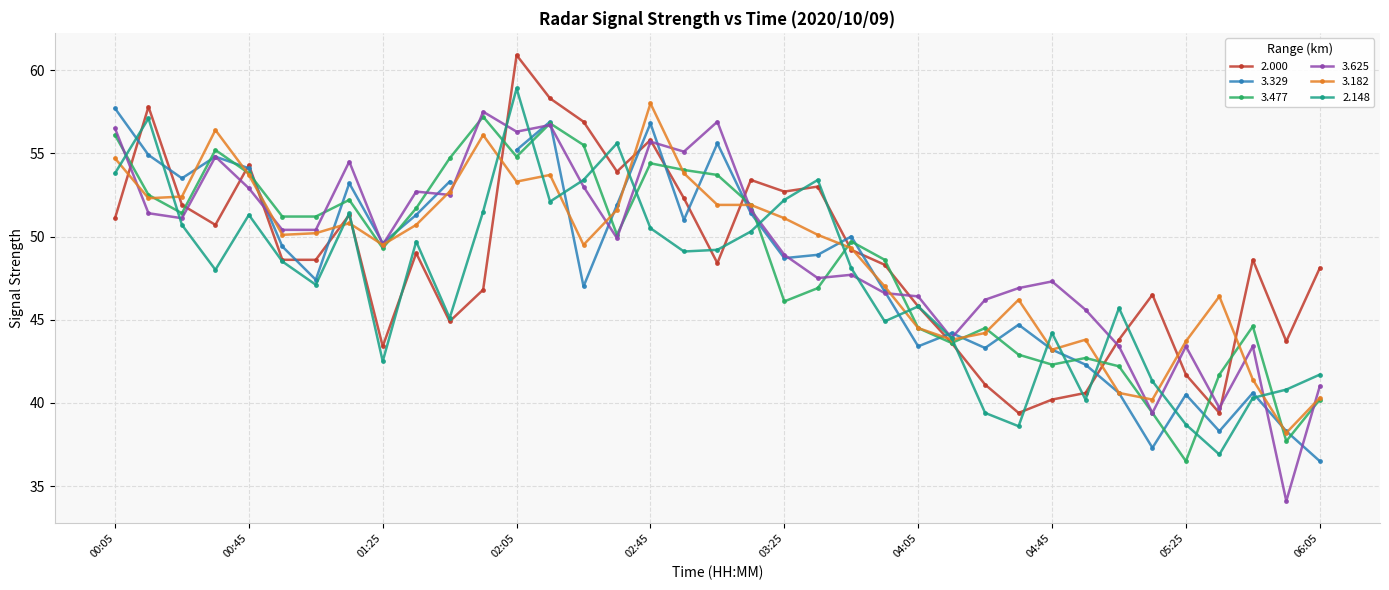

The value of 2.000 at 03:25 is 52.7. True or false?

True